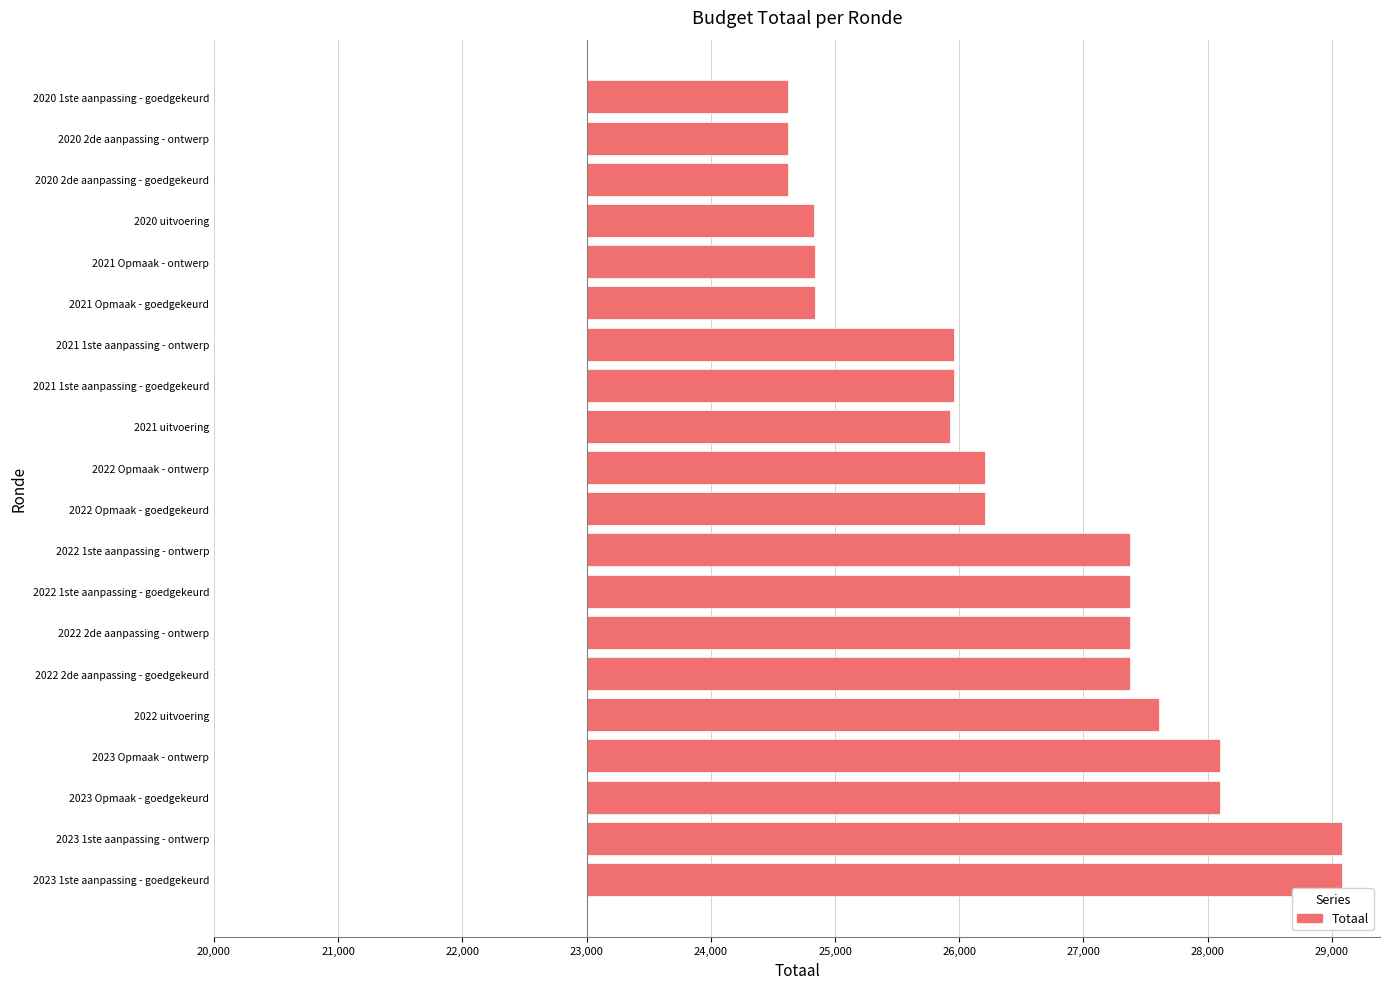

Does the chart contain any negative values?

No